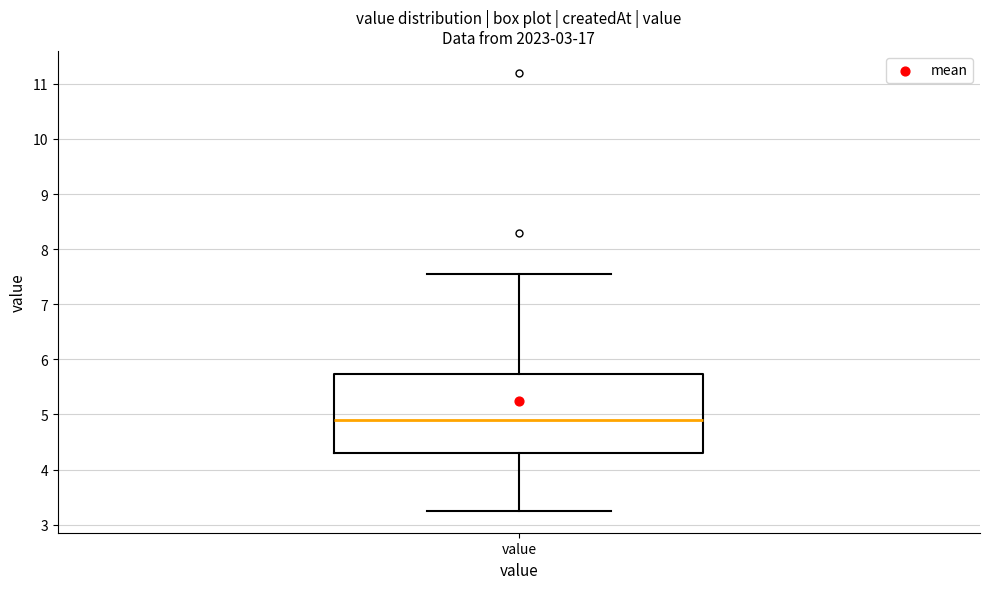

Transcribe this box plot: give where the median line is, the range the box spans, and where the two whiskers end, as read against the y-axis. The values are not printed on the chart, so give them approximately, as read against the axis.

median 4.9, box 4.3 to 5.7, whiskers 3.3 to 7.6